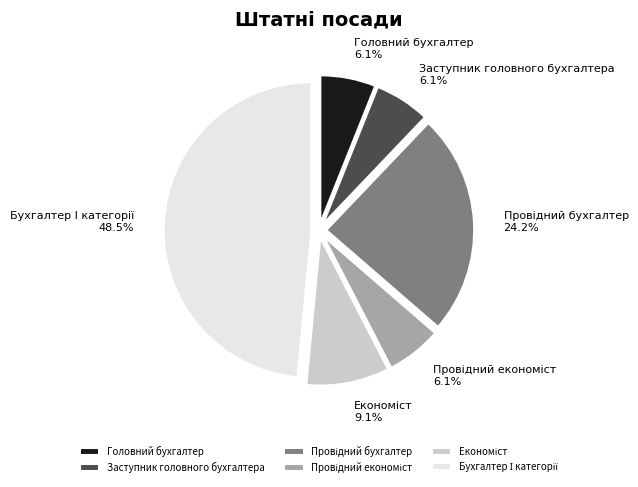

Is there any slice that represents more than half of the pie?

No